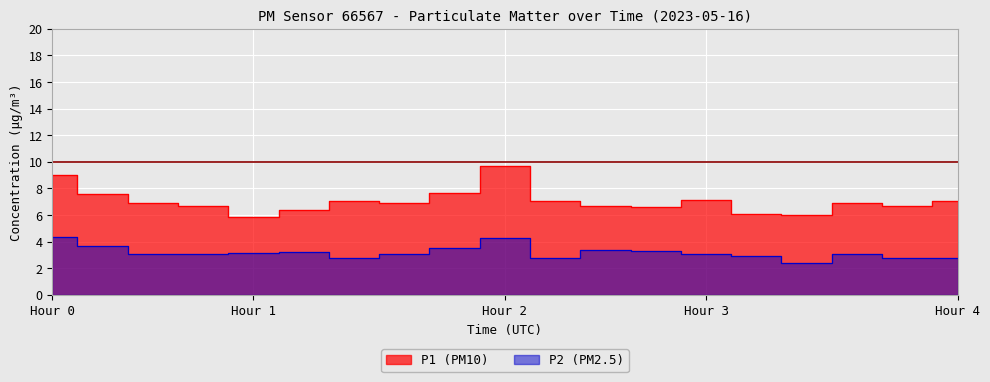

True or false: P2 has more than 2 interior local peaks.

True